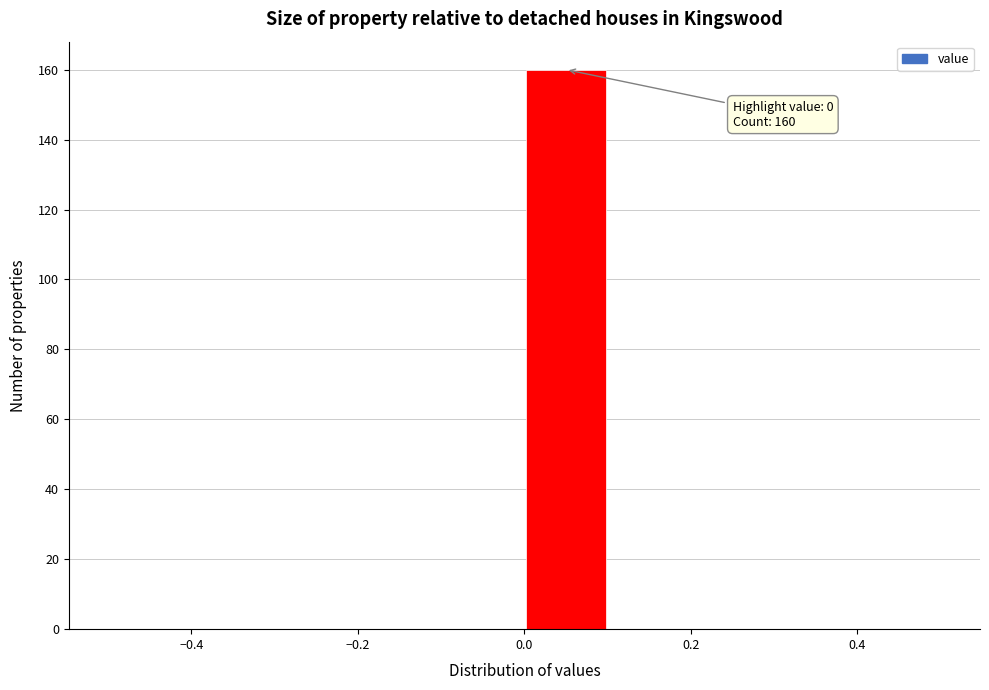

Over which range of the x-axis is the bar tallest?

0.0 to 0.1